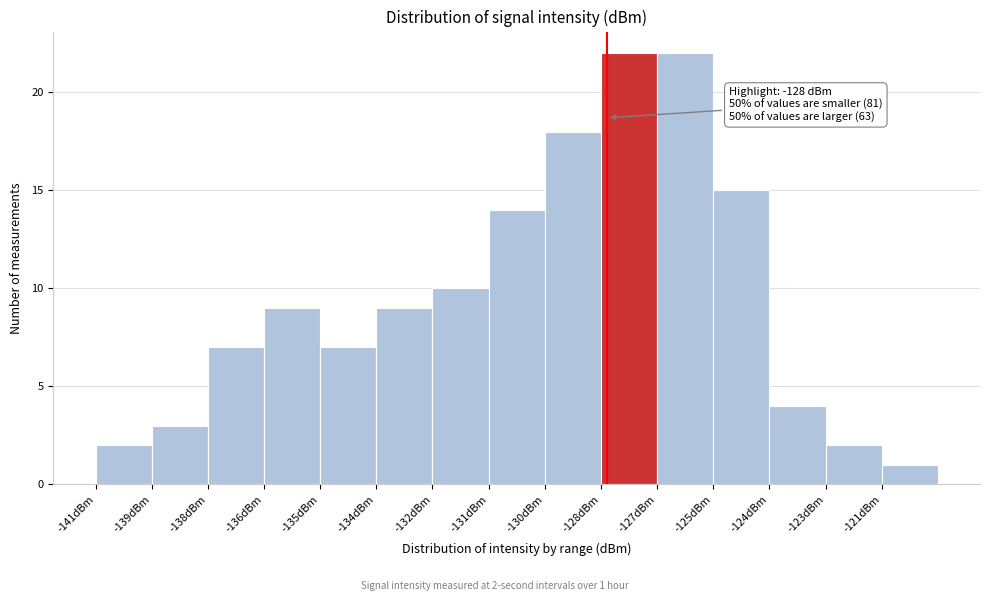

Reading right to left, what are all the values shown in this chart?

1	2	4	15	22	22	18	14	10	9	7	9	7	3	2